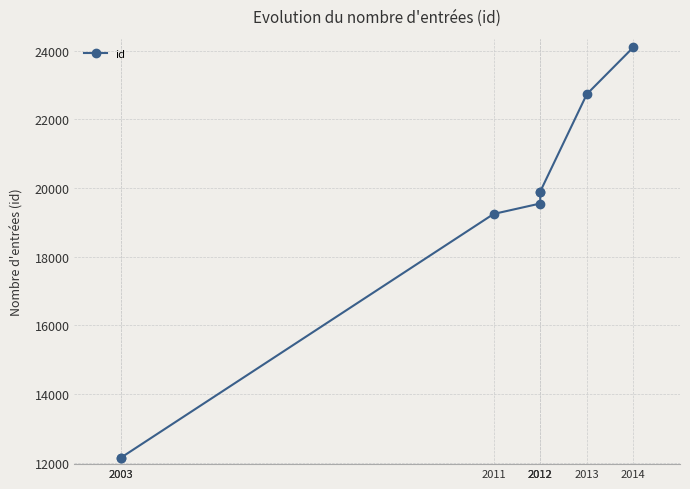

Rank the categories by value from highest to lowest.

2014, 2013, 2012, 2012, 2012, 2011, 2003, 2003